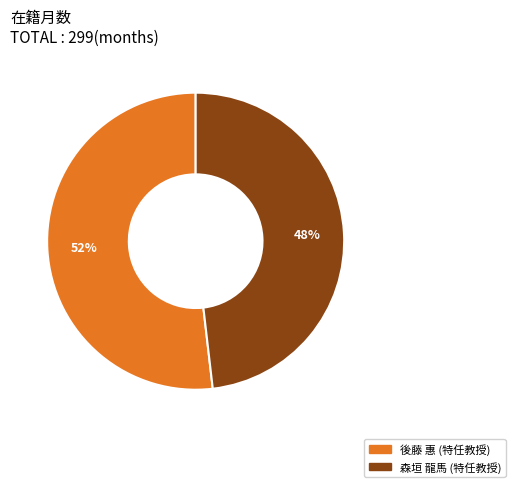

Is it true that 森垣 龍馬 (特任教授) is 42% of the pie?

False